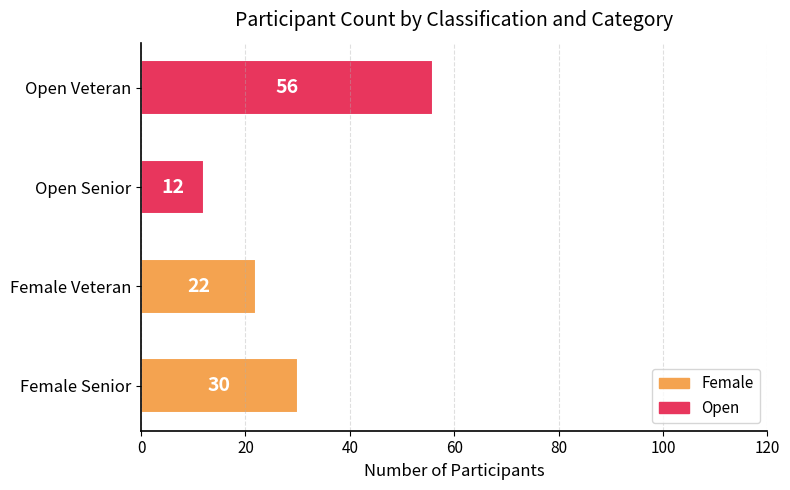

Between Open Veteran and Female Veteran, which is larger?

Open Veteran